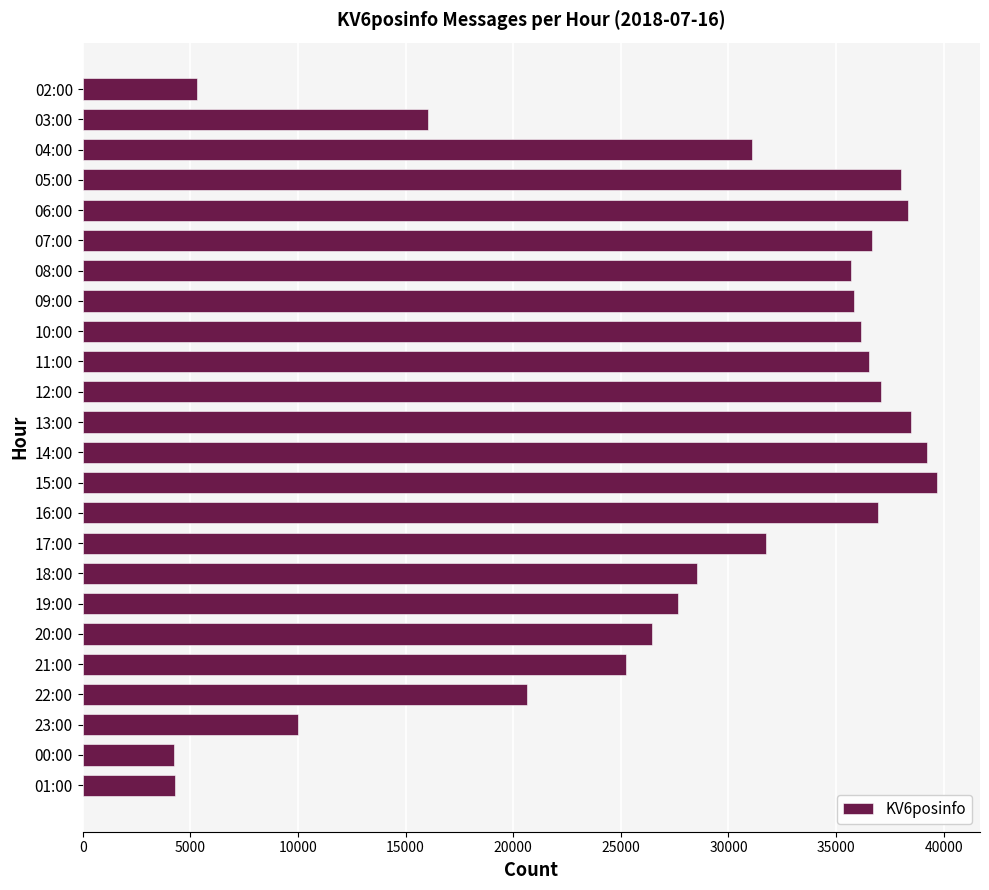

Is it true that the value at 07:00 is 25333?

False